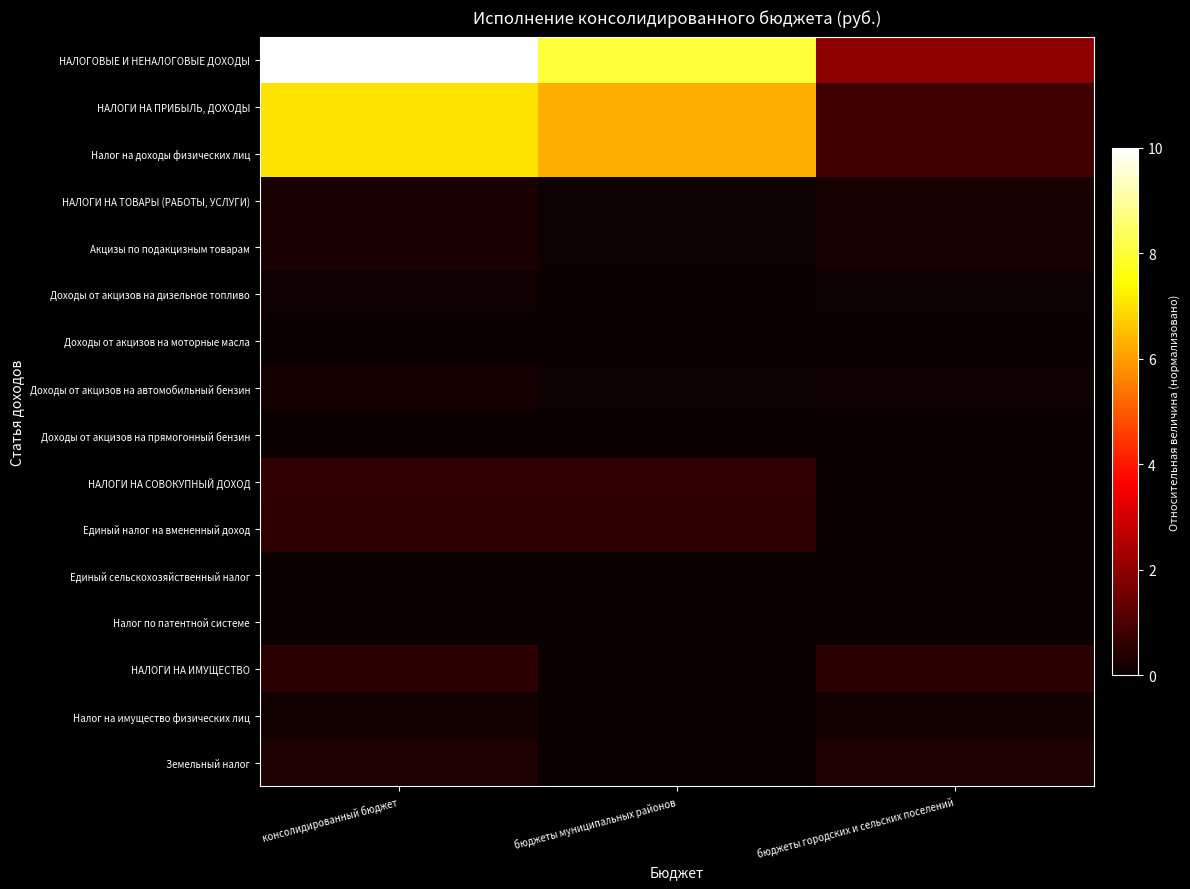

What is the maximum value shown in the chart?

10.0